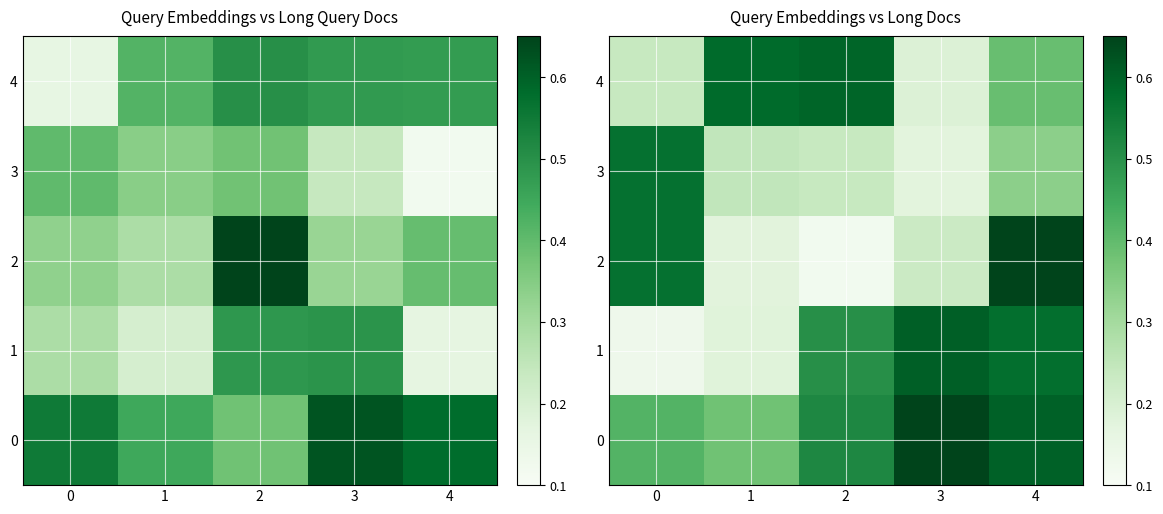

Which series has the largest range (max minus min)?

2